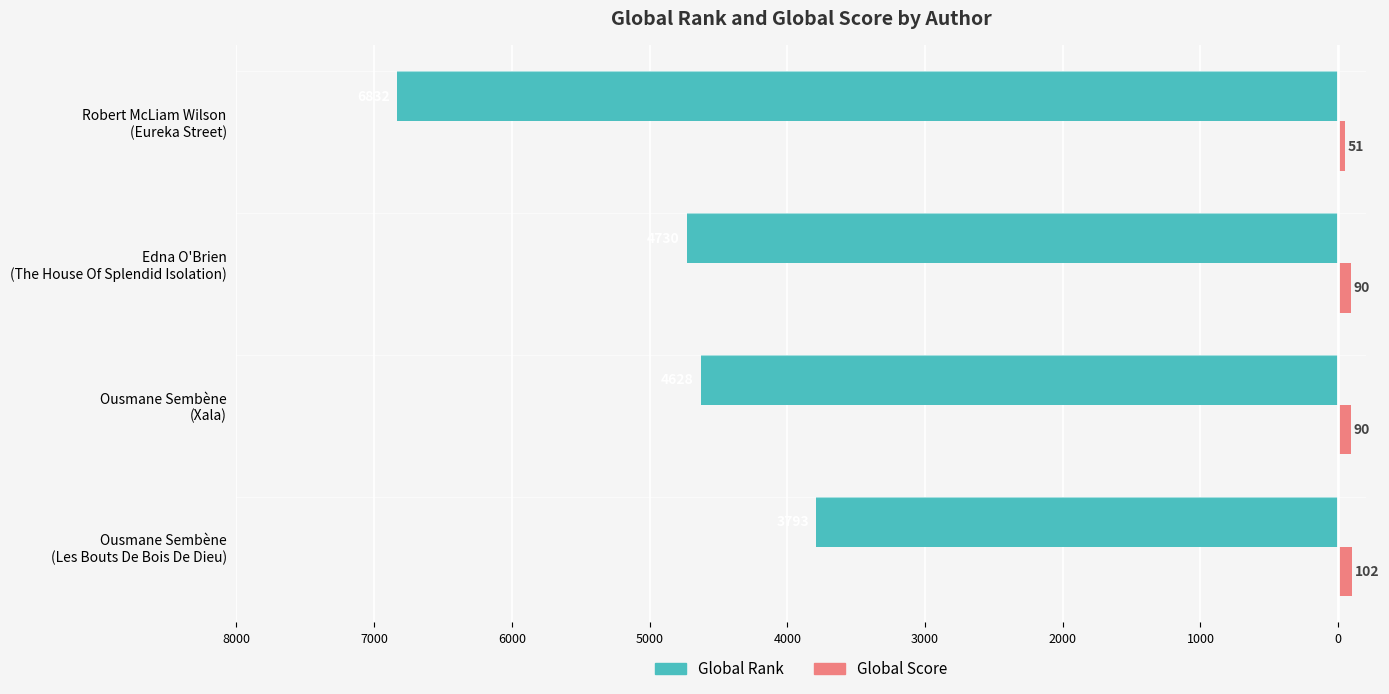

How many data points in Global Rank are less than -4628?

2